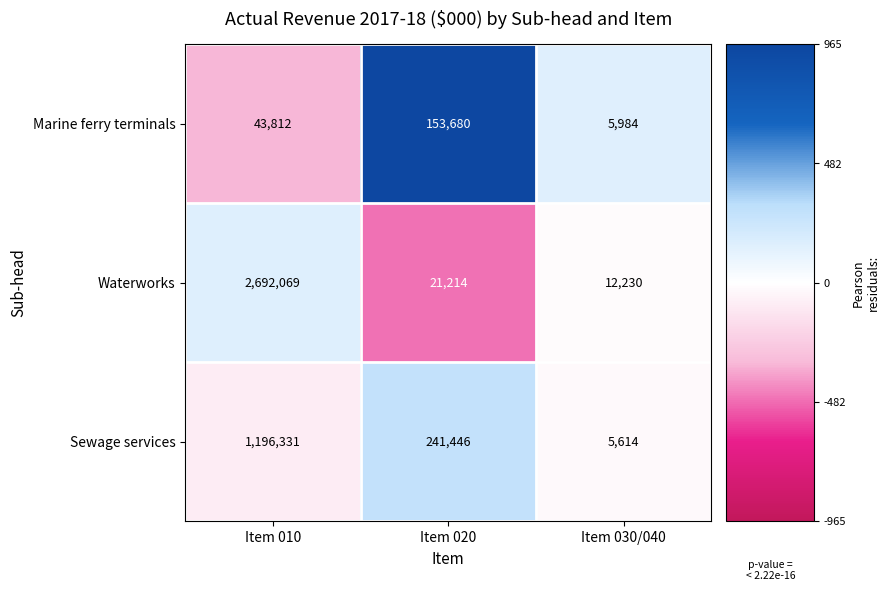

Rank the series by their average value, from highest to lowest.

Waterworks, Sewage services, Marine ferry terminals